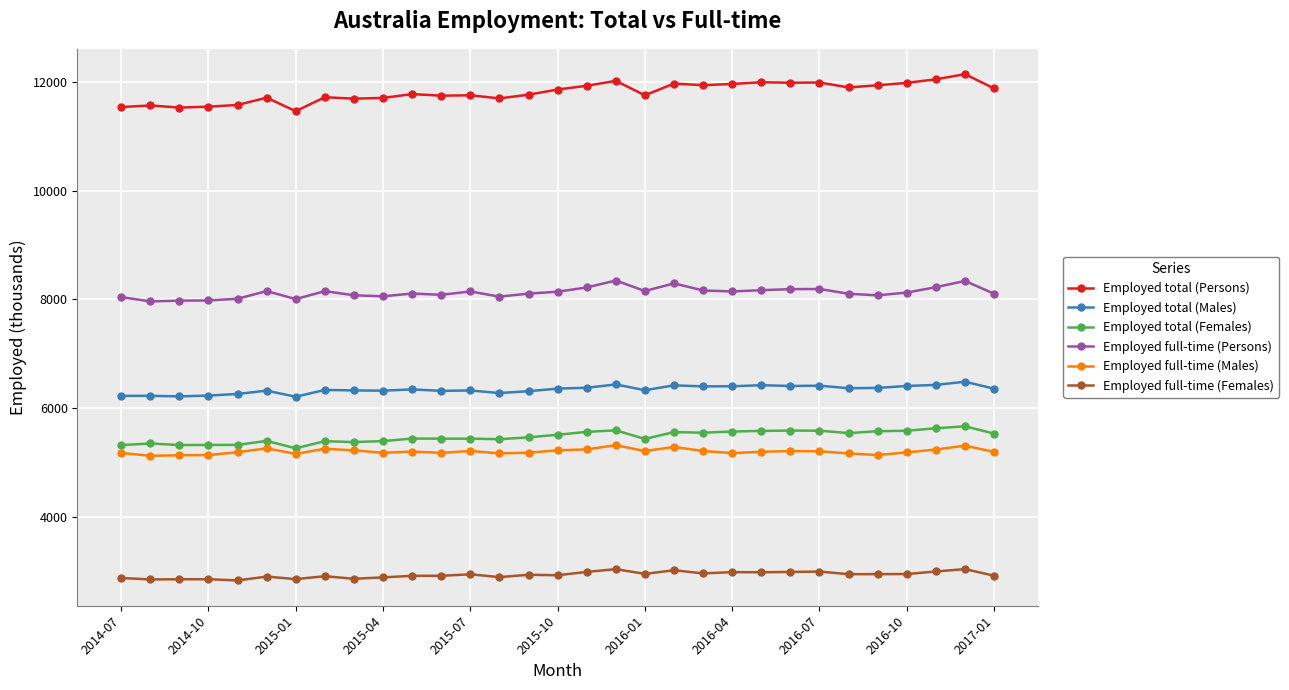

What is the minimum value shown in the chart?

2825.7